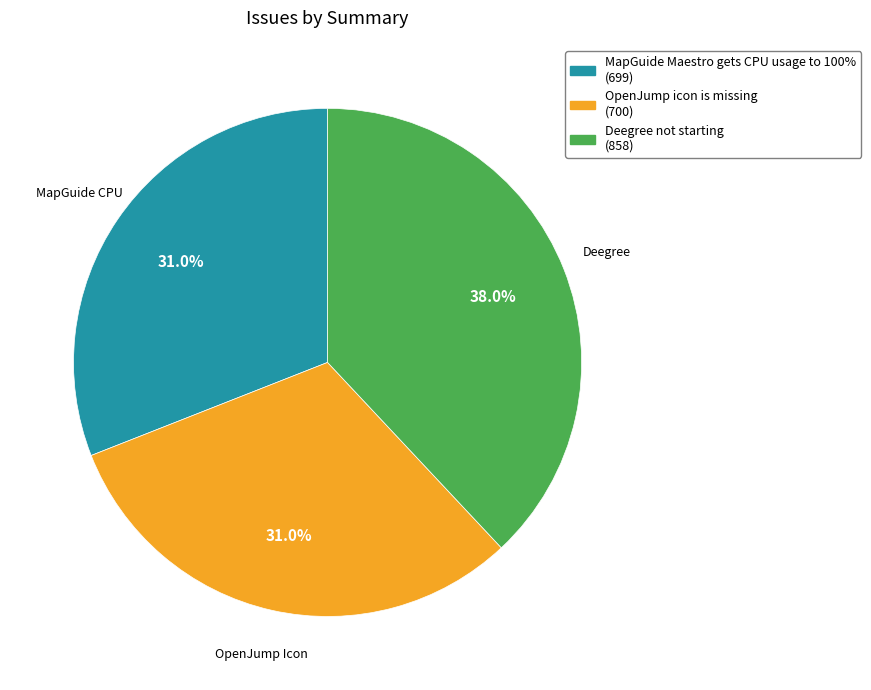

How many slices are in this pie chart?

3